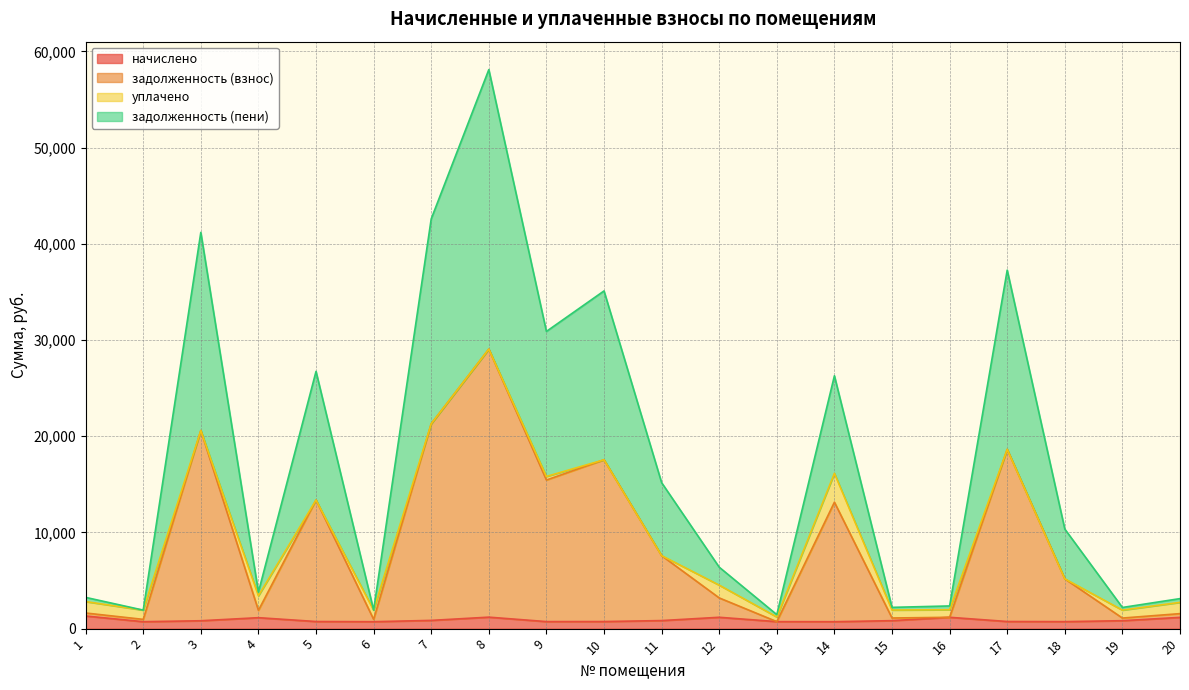

What is the spread (max minus min) of values at 13?

727.4